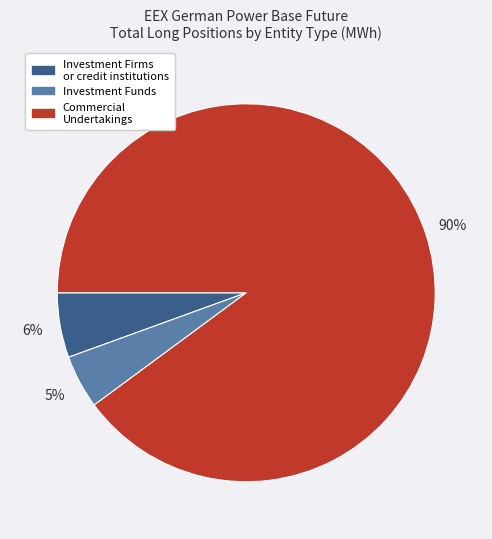

To the nearest percent, what percentage of the pie is Investment Firms or credit institutions?

6%